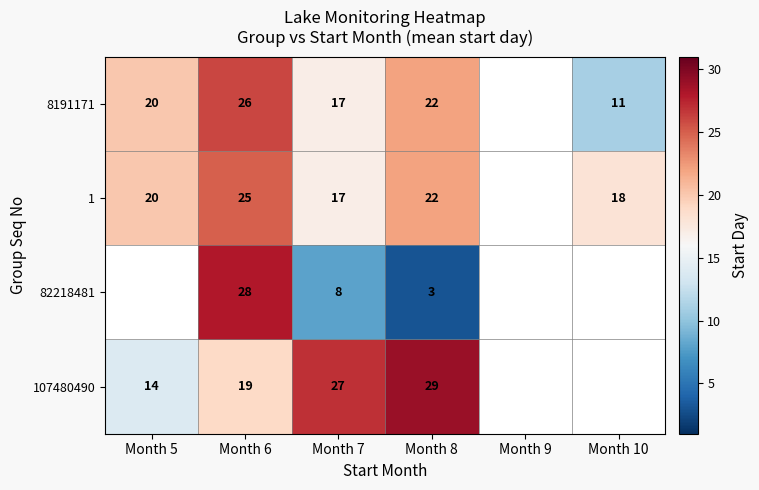

What is the difference between the highest and lowest values at Month 7?

19